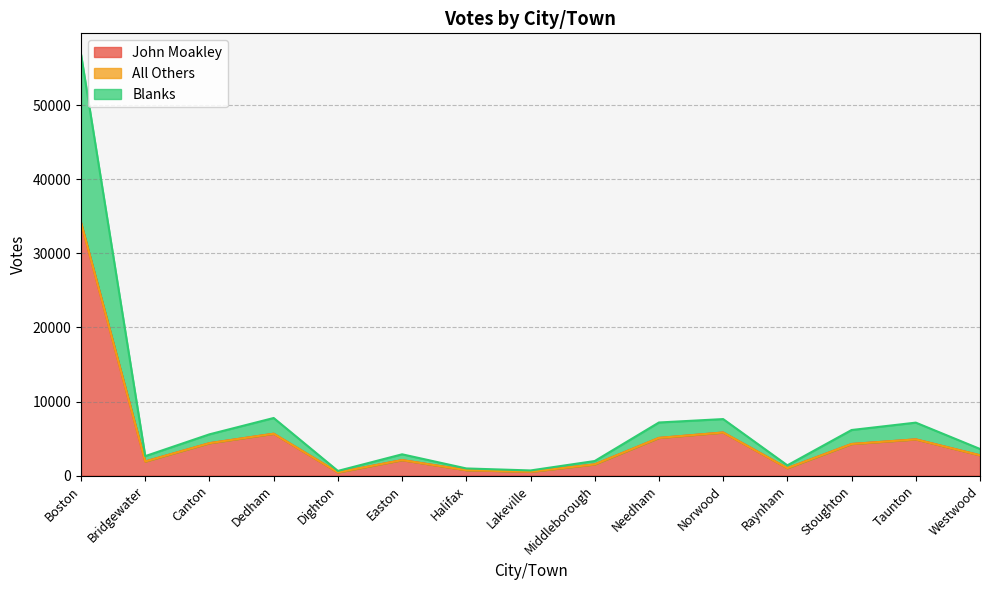

What is the maximum value for John Moakley?

34151